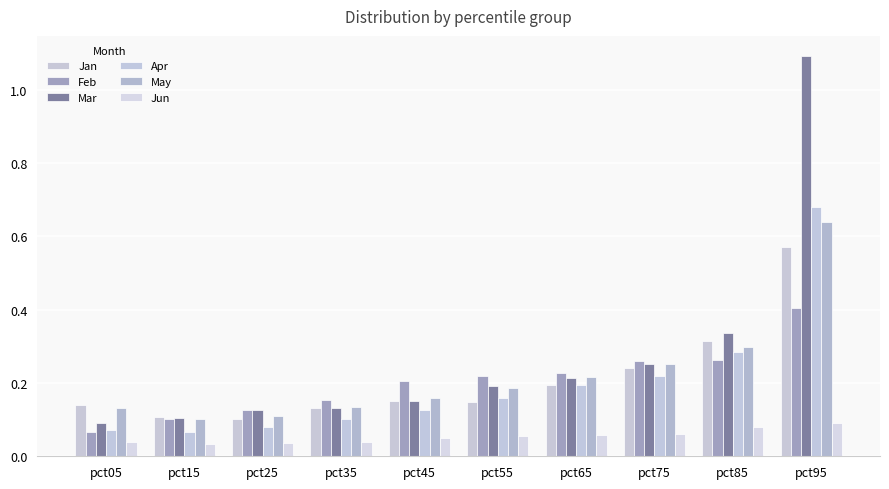

Is it true that Apr equals 0.2 at pct55?

True